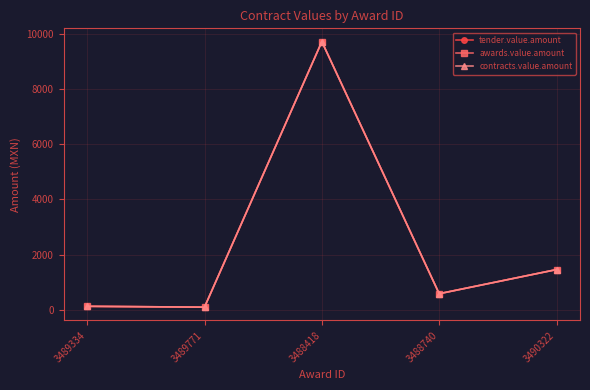

Between 3489334 and 3489771, which series saw the biggest shift?

tender.value.amount